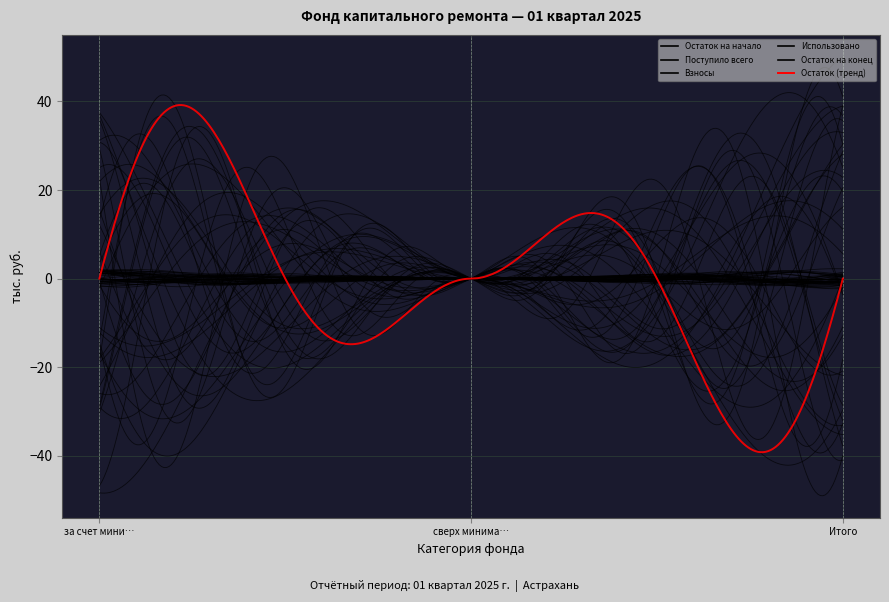

Reading right to left, what are all the values shown in this chart?

Остаток на начало: Итого=51.1	сверх минимального взноса=0.0	за счет минимального взноса=51.1
Поступило всего: Итого=2.4	сверх минимального взноса=0.0	за счет минимального взноса=2.4
Взносы: Итого=2.4	сверх минимального взноса=0.0	за счет минимального взноса=2.4
Использовано: Итого=0.0	сверх минимального взноса=0.0	за счет минимального взноса=0.0
Остаток на конец: Итого=53.6	сверх минимального взноса=0.0	за счет минимального взноса=53.6